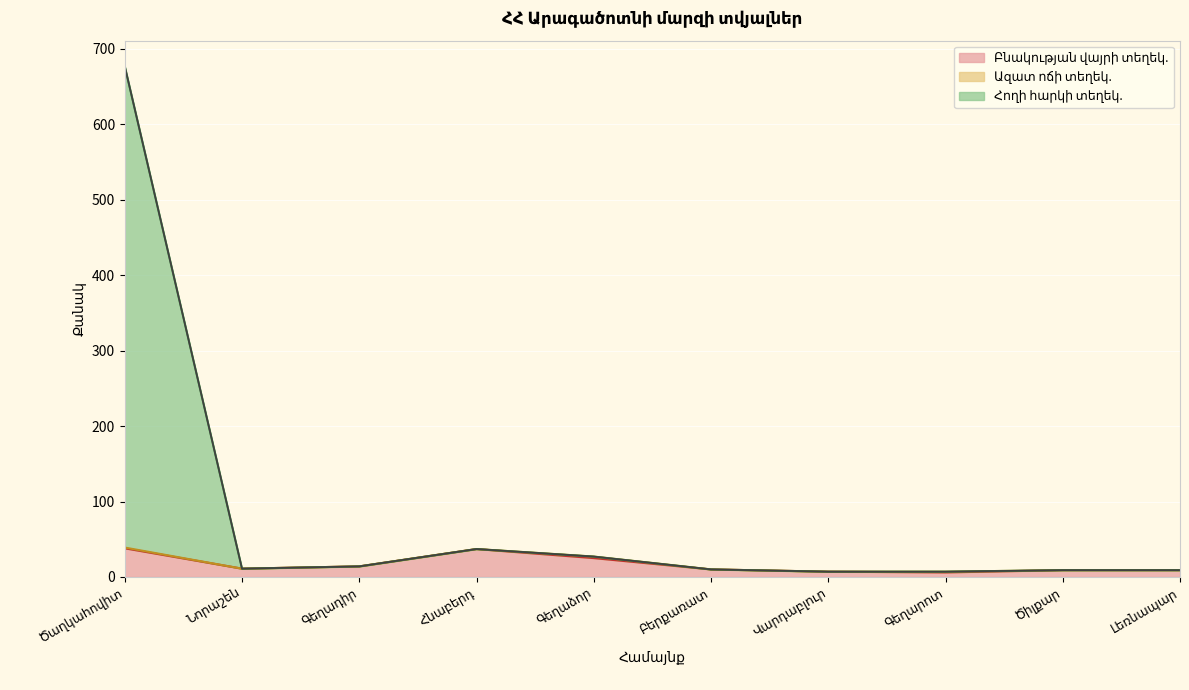

Does the chart display data point markers on the line(s)?

No